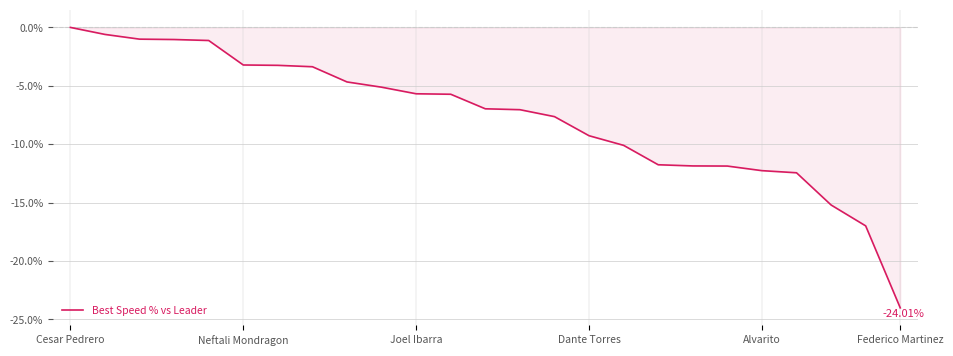

Which category has the highest value across all series?

Cesar Pedrero